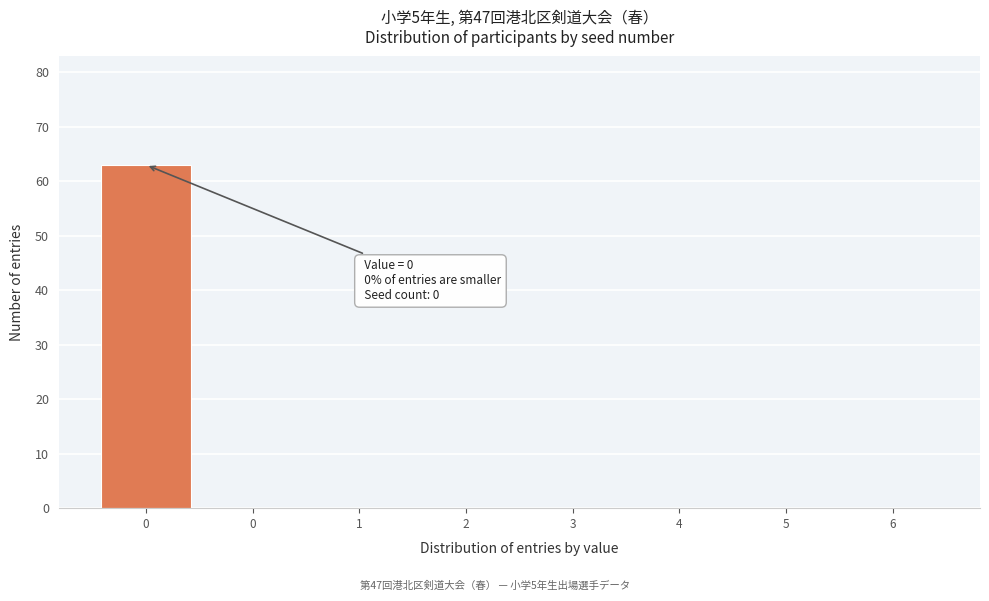

How many series are shown in this chart?

1